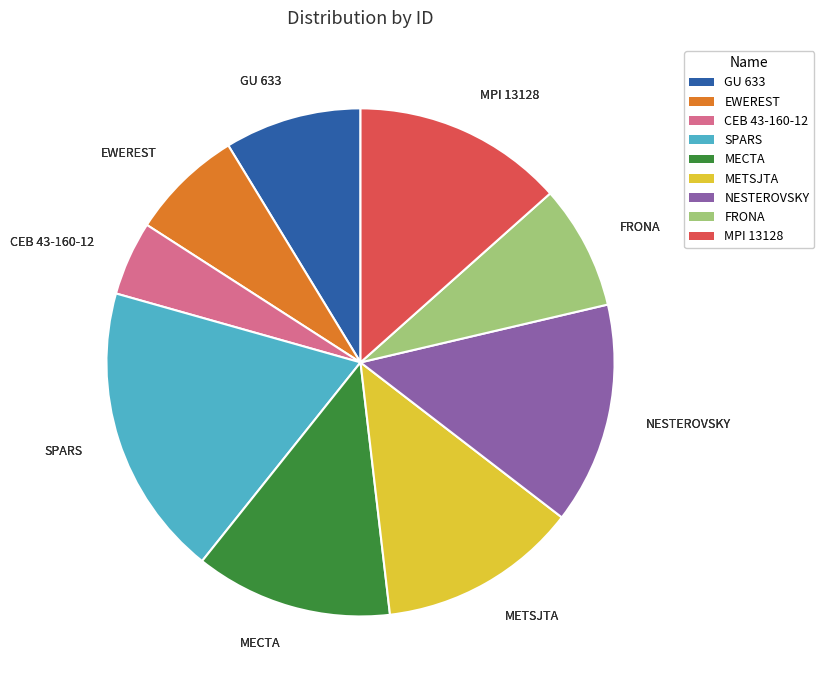

Do CEB 43-160-12 and METSJTA together represent more than half of the pie?

No